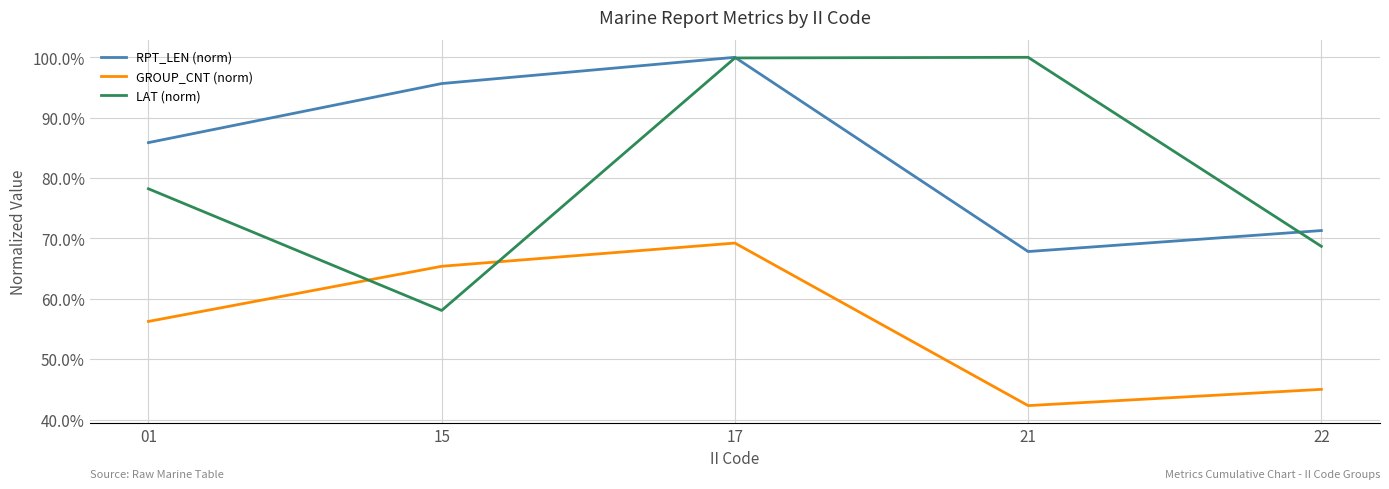

Rank the series at 22 from highest to lowest value.

RPT_LEN (norm), LAT (norm), GROUP_CNT (norm)